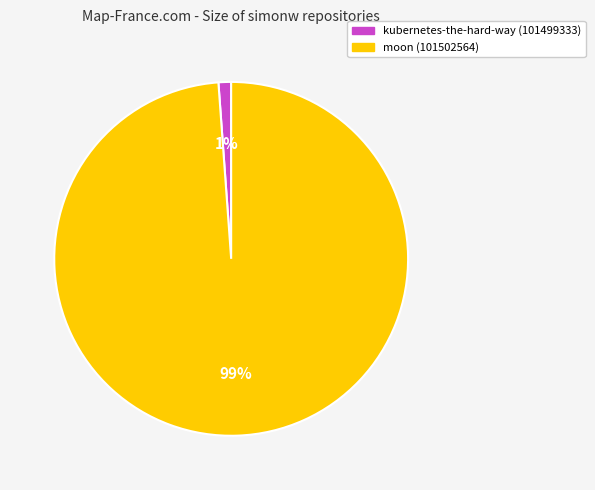

Is it true that kubernetes-the-hard-way (101499333) is 10% of the pie?

False